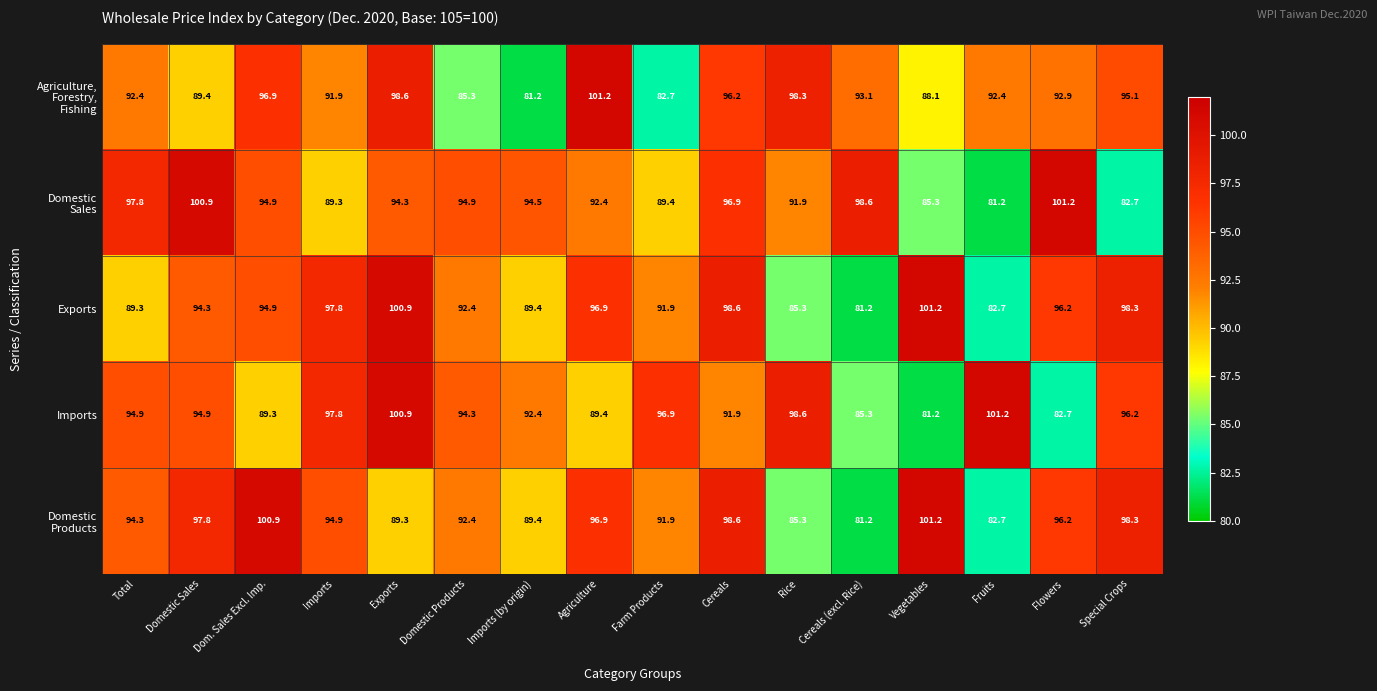

What is the sum of all Imports values?

1487.9